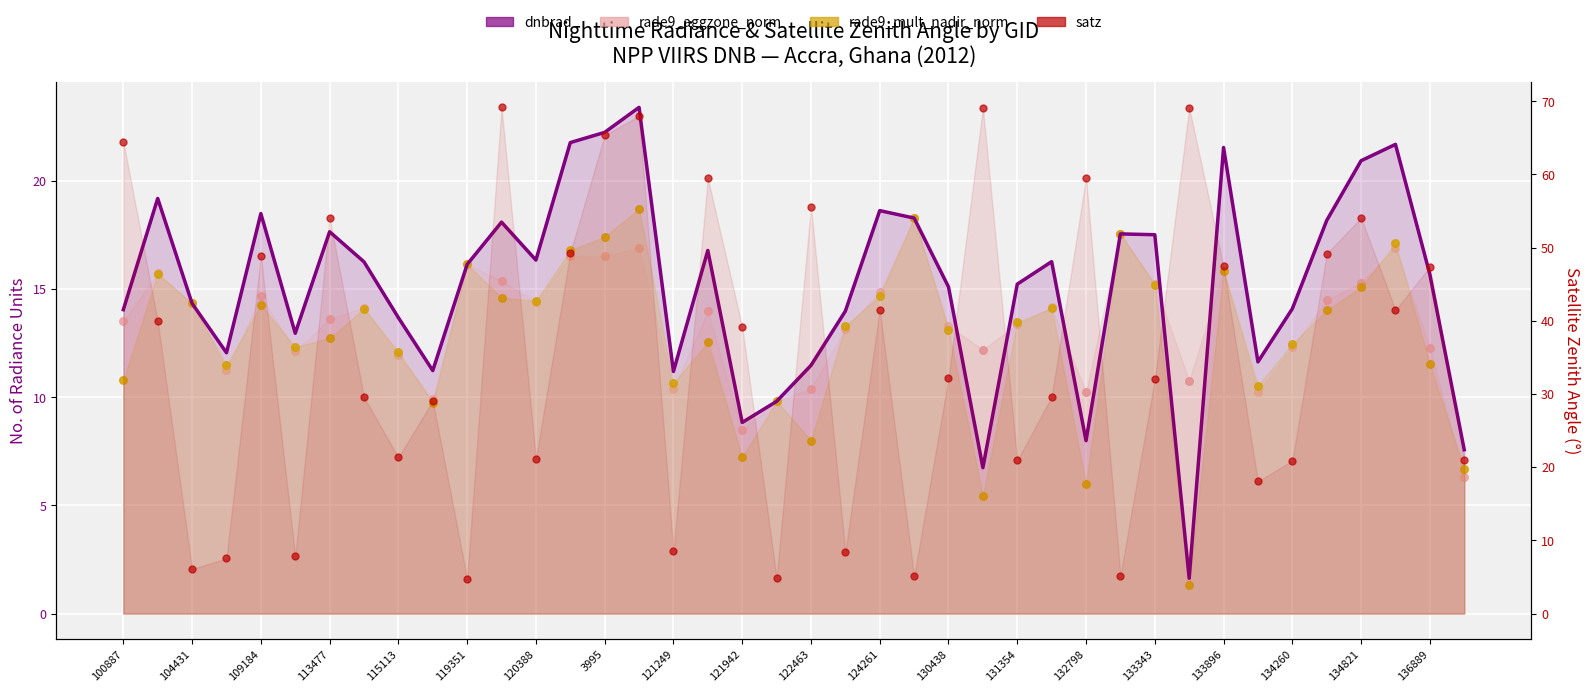

Which series has the largest total across all categories?

satz